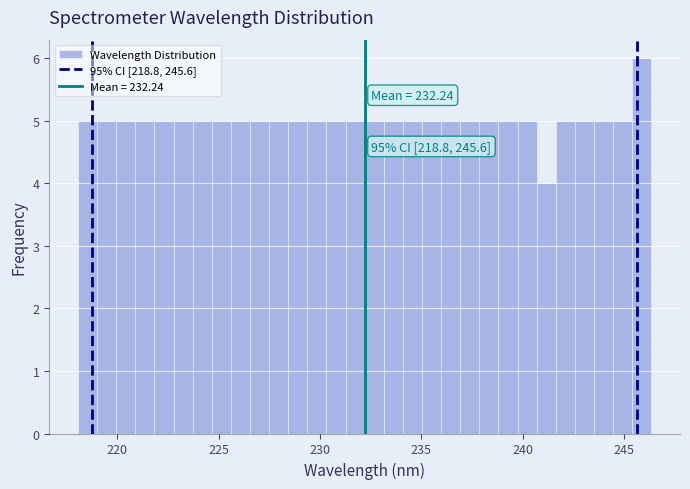

Around what value on the x-axis is the tallest bar? Give the approximate position of its centre, as read against the axis.

246.0